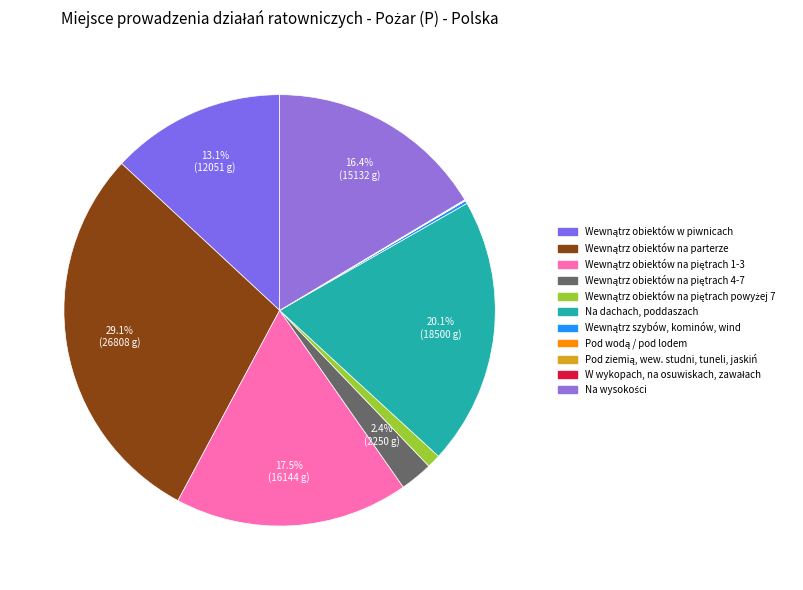

Rank the categories by value from highest to lowest.

Wewnątrz obiektów na parterze, Na dachach, poddaszach, Wewnątrz obiektów na piętrach 1-3, Na wysokości, Wewnątrz obiektów w piwnicach, Wewnątrz obiektów na piętrach 4-7, Wewnątrz obiektów na piętrach powyżej 7, Wewnątrz szybów, kominów, wind, Pod ziemią, wew. studni, tuneli, jaskiń, W wykopach, na osuwiskach, zawałach, Pod wodą / pod lodem